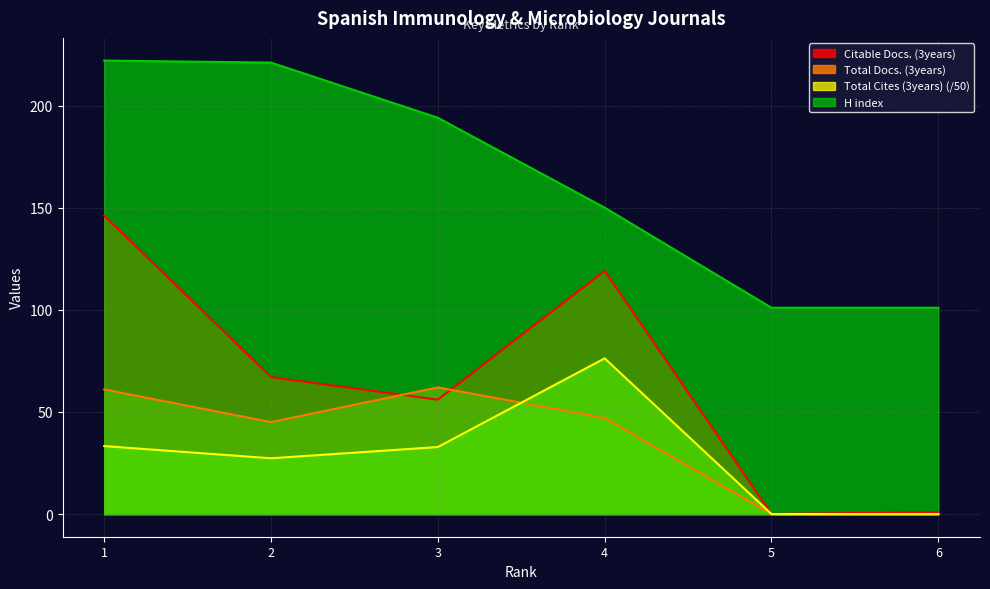

Reading left to right, extract all data points from this chart.

H index: 1=222.0	2=221.0	3=194.0	4=150.0	5=101.0	6=101.0
Total Docs. (3years): 1=61.0	2=45.0	3=62.0	4=47.0	5=0.0	6=0.0
Total Cites (3years): 1=33.3	2=27.3	3=32.8	4=76.2	5=0.0	6=0.0
Citable Docs. (3years): 1=146.0	2=67.0	3=56.0	4=119.0	5=0.0	6=1.0